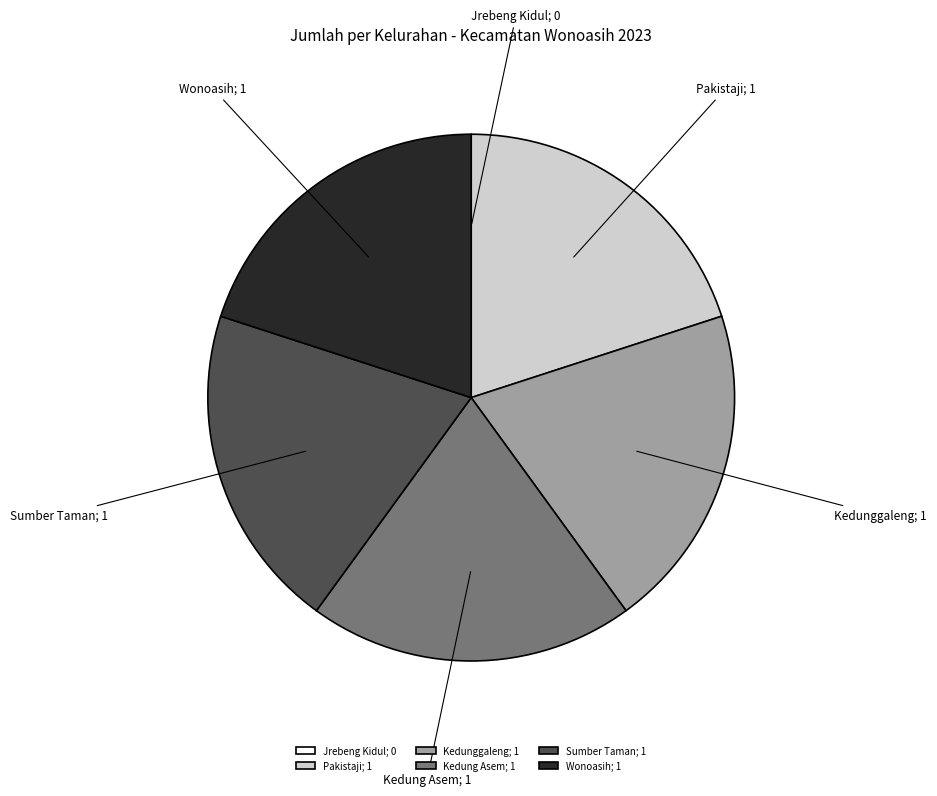

True or false: Kedunggaleng accounts for 35% of the total.

False